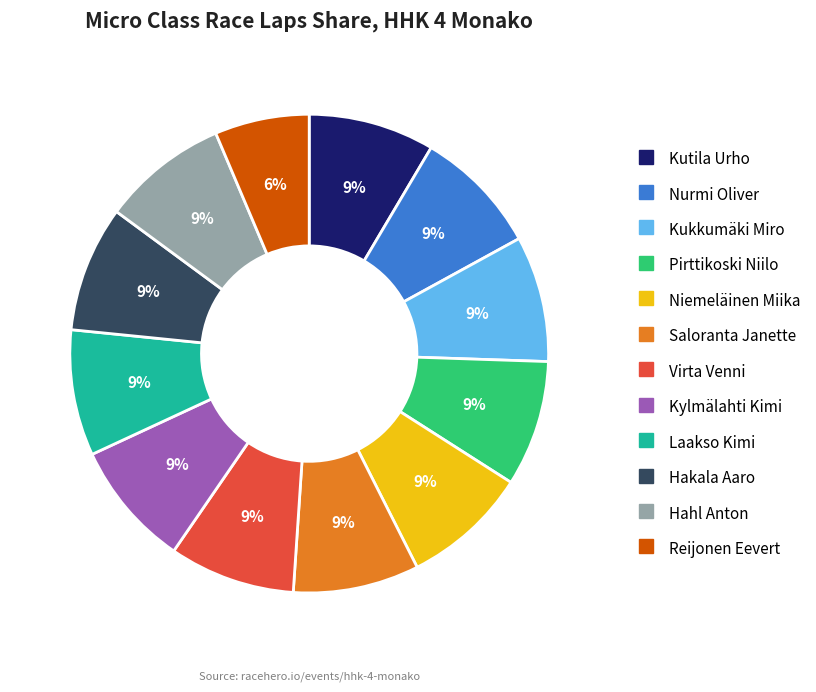

How many segments does this pie chart have?

12